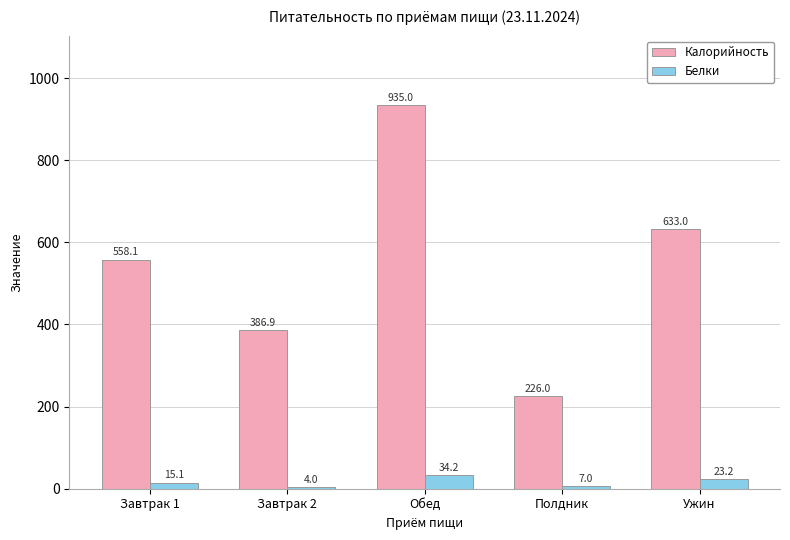

Which category has the lowest value across all series?

Завтрак 2